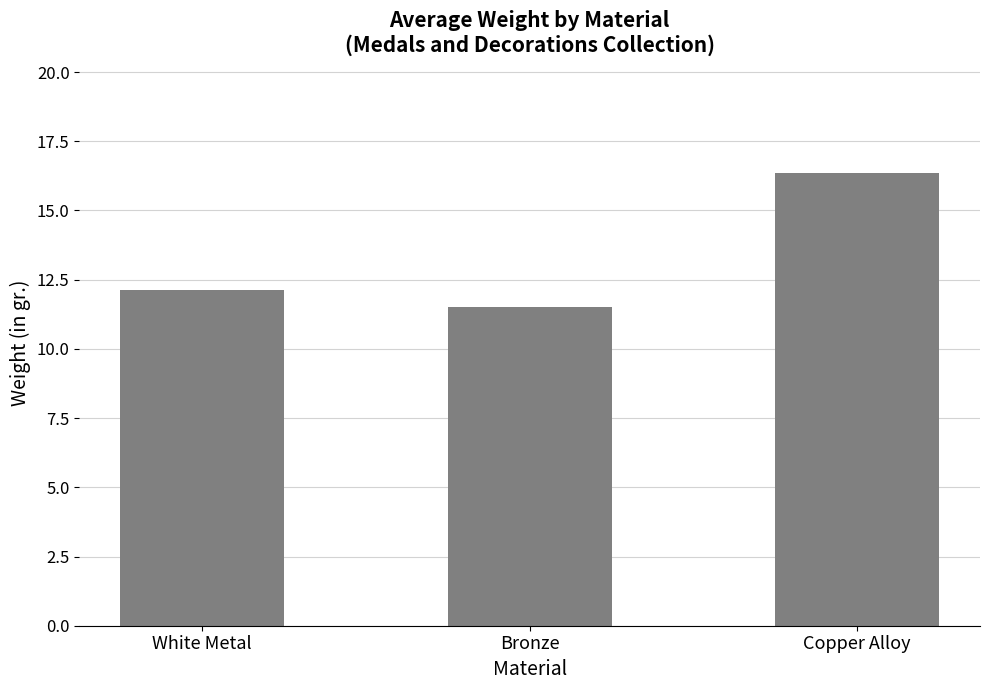

What is the change in value from White Metal to Copper Alloy?

+4.2